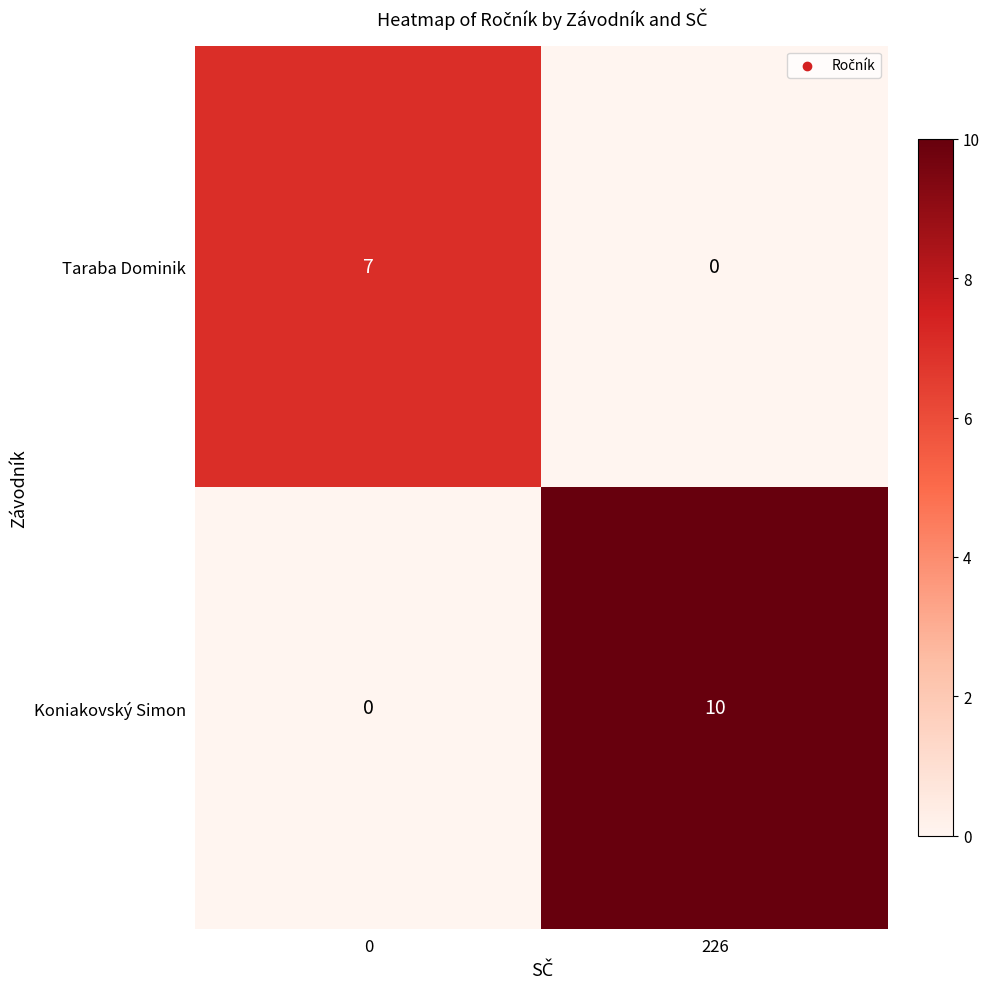

Reading left to right, what are all the values shown in this chart?

Taraba Dominik: 7	0
Koniakovský Simon: 0	10